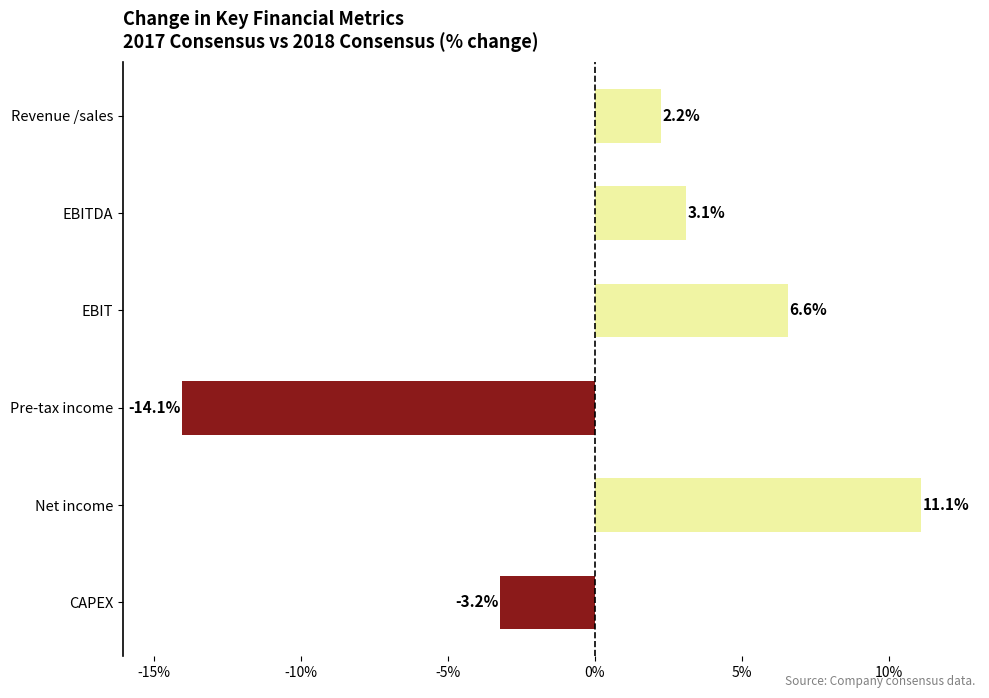

What is the maximum value shown in the chart?

11.1